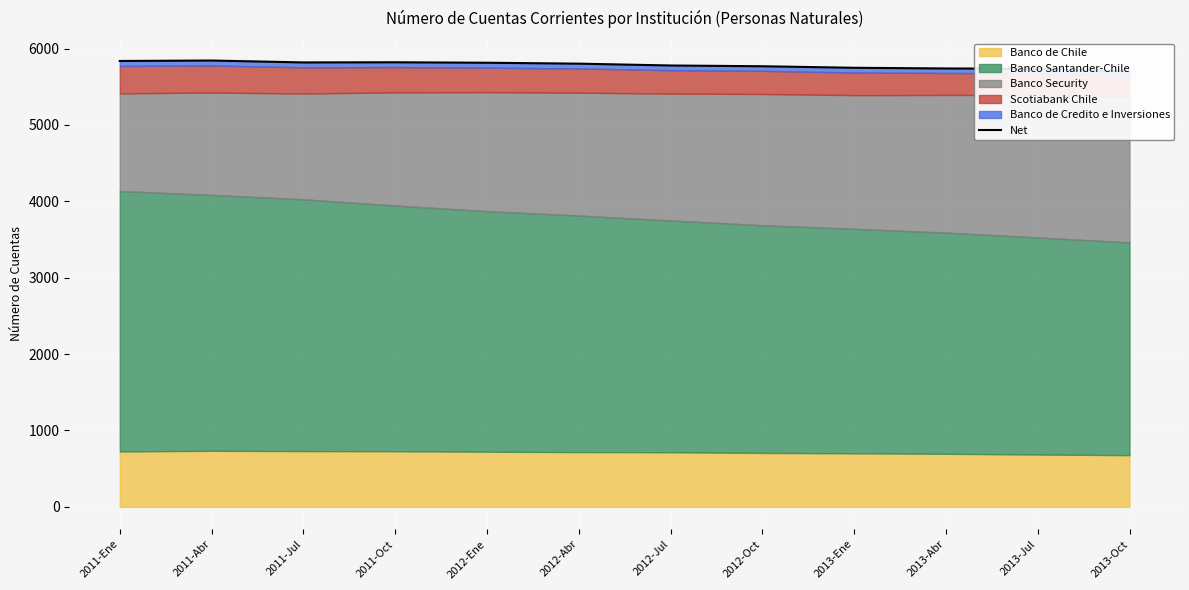

How many data points are above 5802?

5